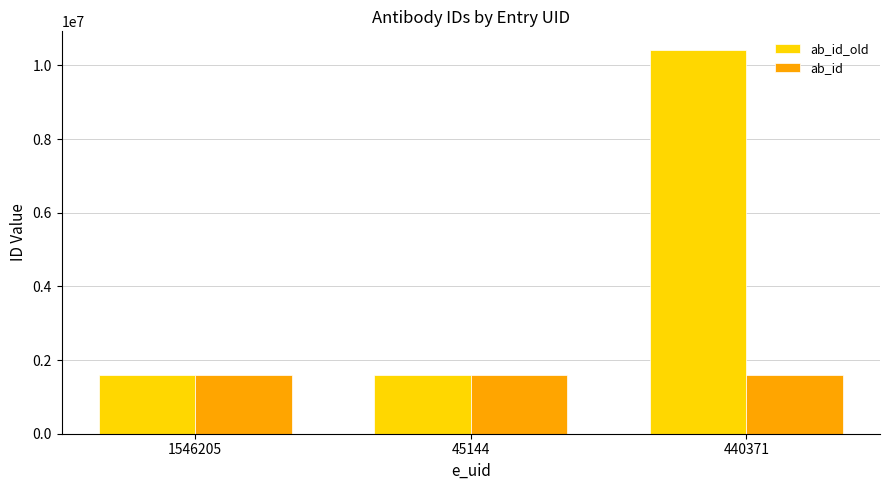

What are all the series names shown in the legend?

ab_id_old, ab_id